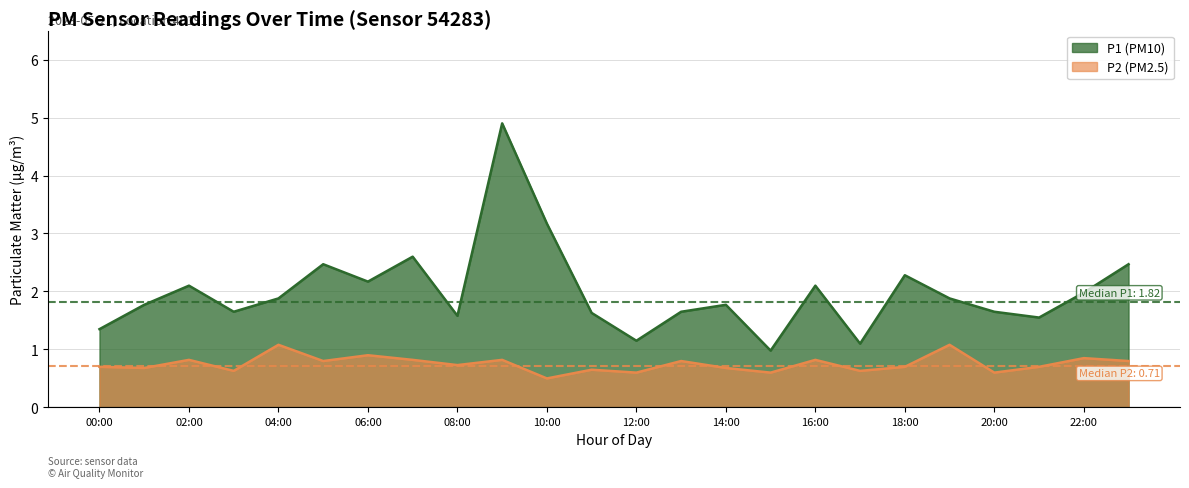

At how many categories does at least one series exceed 2?

9